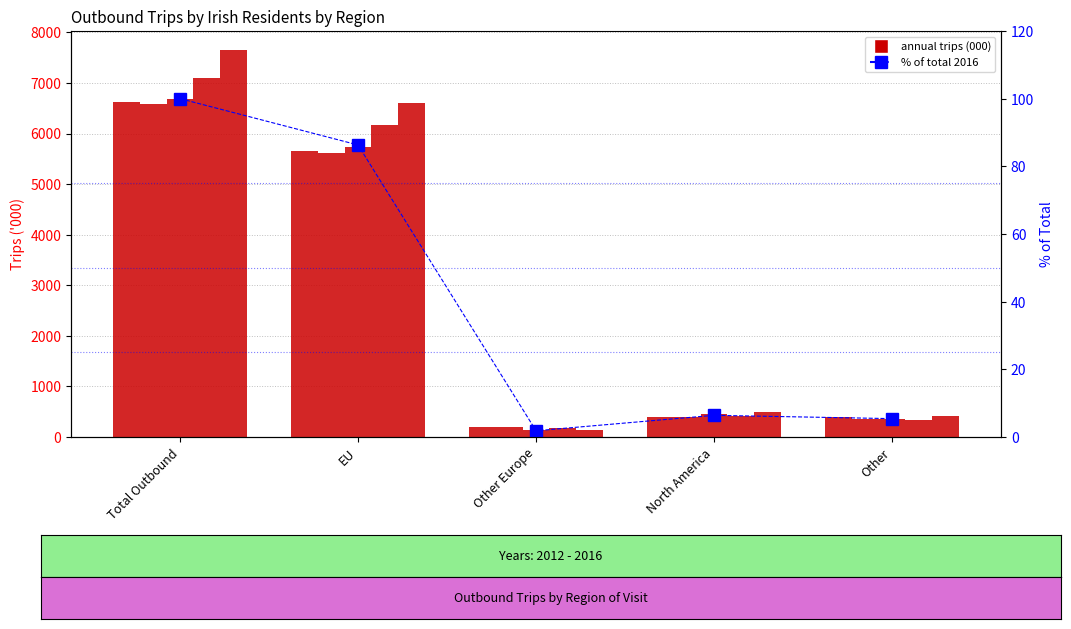

Where is the data nearest to the value 50?

EU